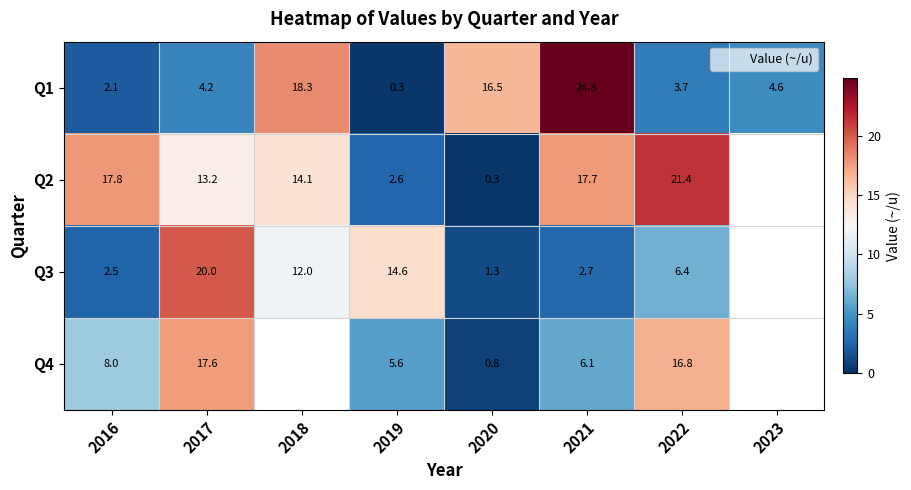

What is the sum of the Q4 values at 2017 and 2020?

18.4